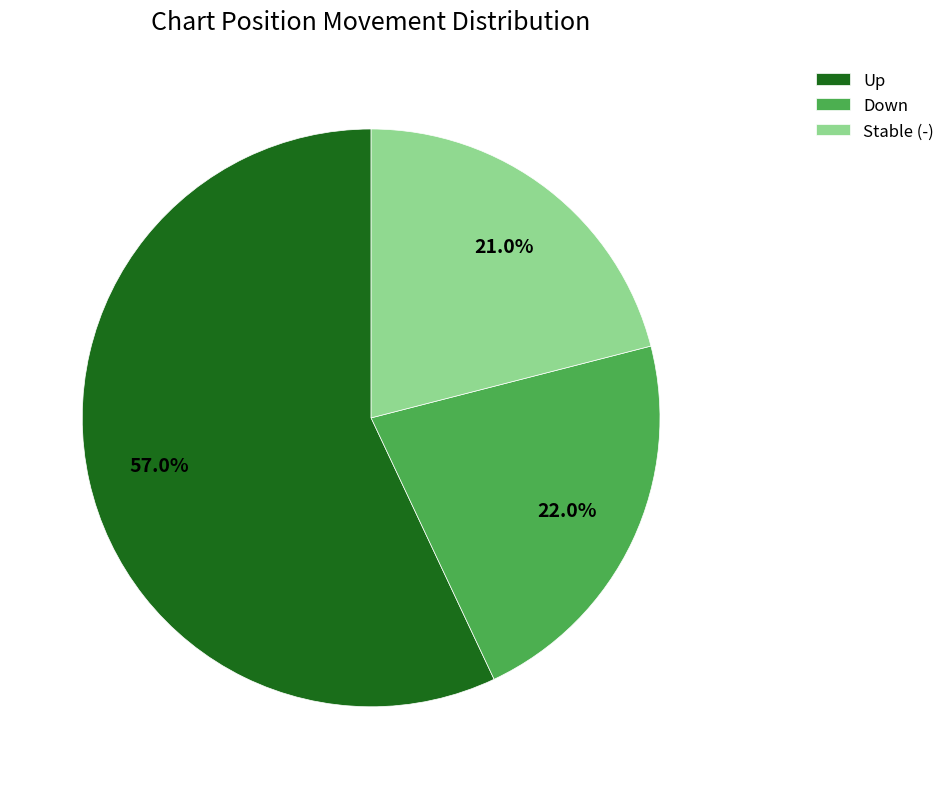

Which slice is the smallest?

Stable (-)